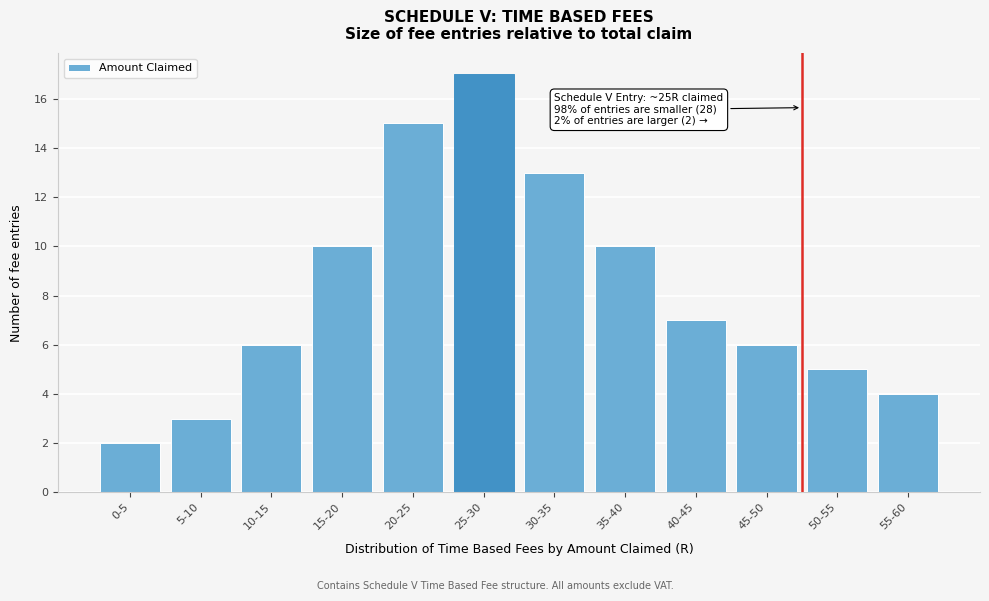

Reading left to right, list all the values displayed in this chart.

2	3	6	10	15	17	13	10	7	6	5	4